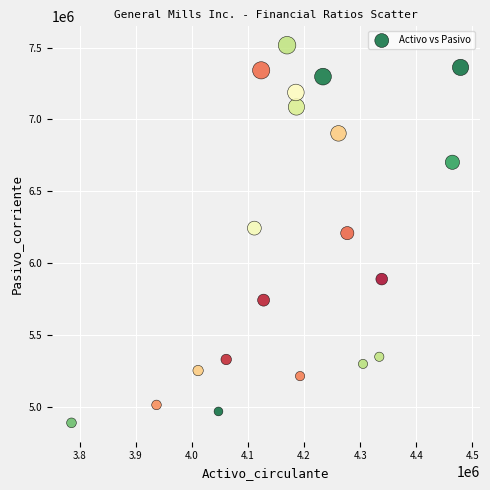

What is the range of Y values (max minus min)?

2626500